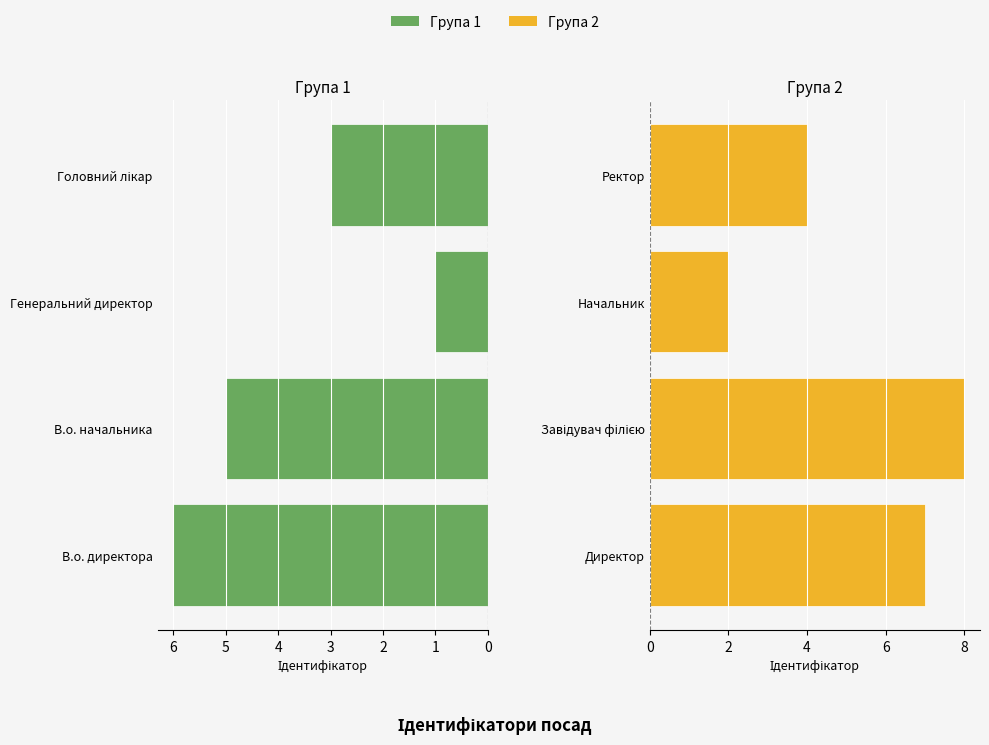

What is the lowest value of the Група 1 series?

1